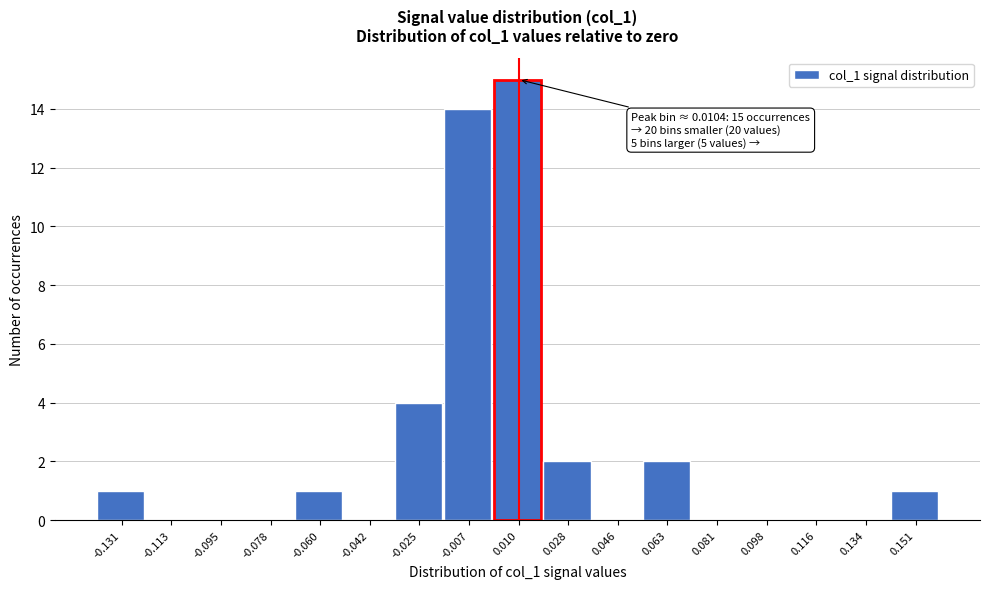

Over which range of the x-axis is the bar tallest?

0.002 to 0.020